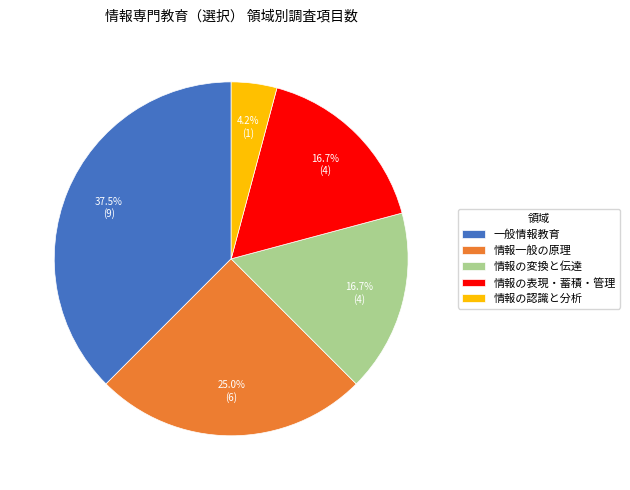

What is the ratio of the value at 情報一般の原理 to the value at 情報の変換と伝達?

1.5